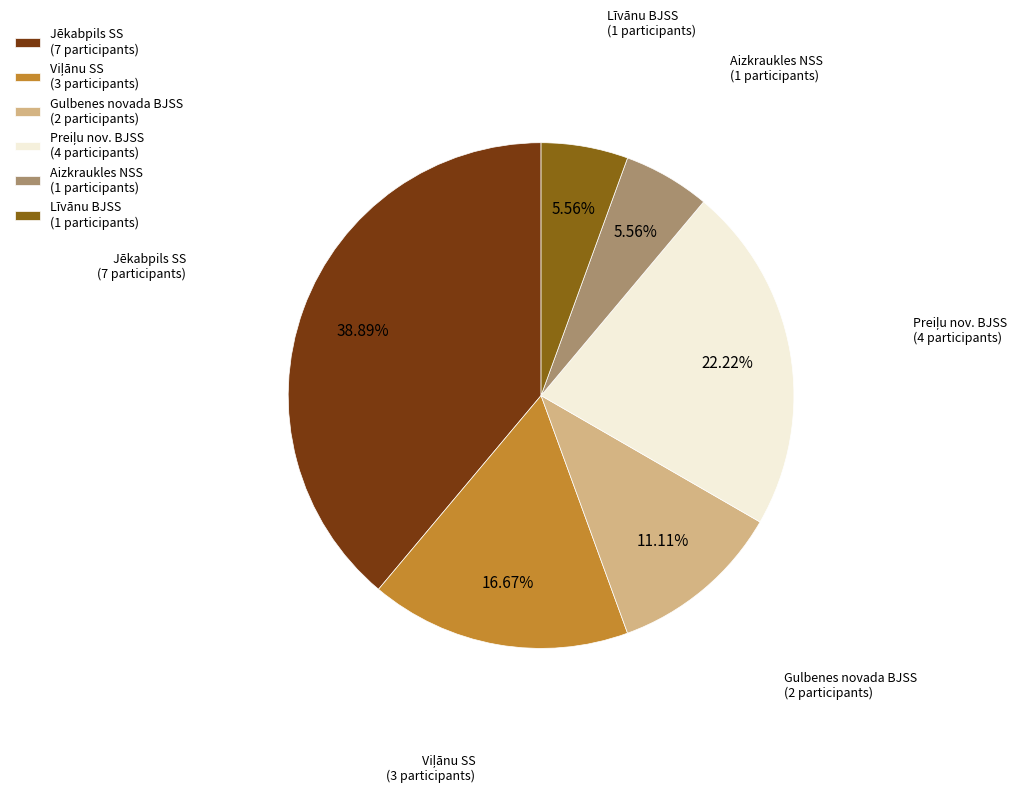

Between Jēkabpils SS and Aizkraukles NSS, which is larger?

Jēkabpils SS